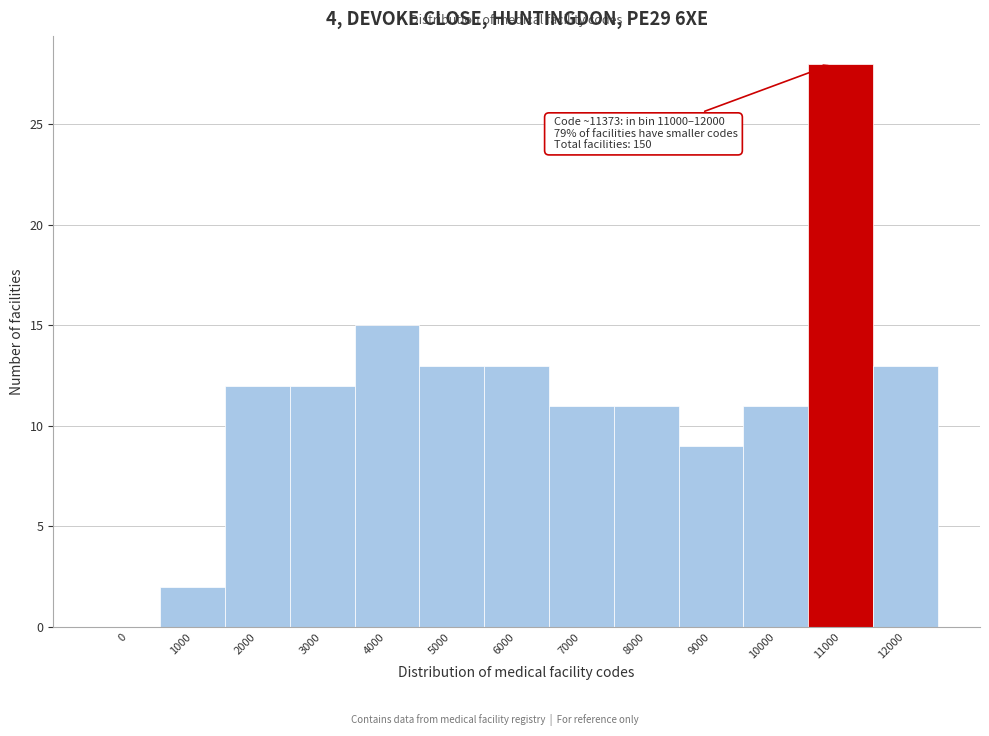

Reading left to right, transcribe all the data shown in this chart.

0=0	1000=2	2000=12	3000=12	4000=15	5000=13	6000=13	7000=11	8000=11	9000=9	10000=11	11000=28	12000=13